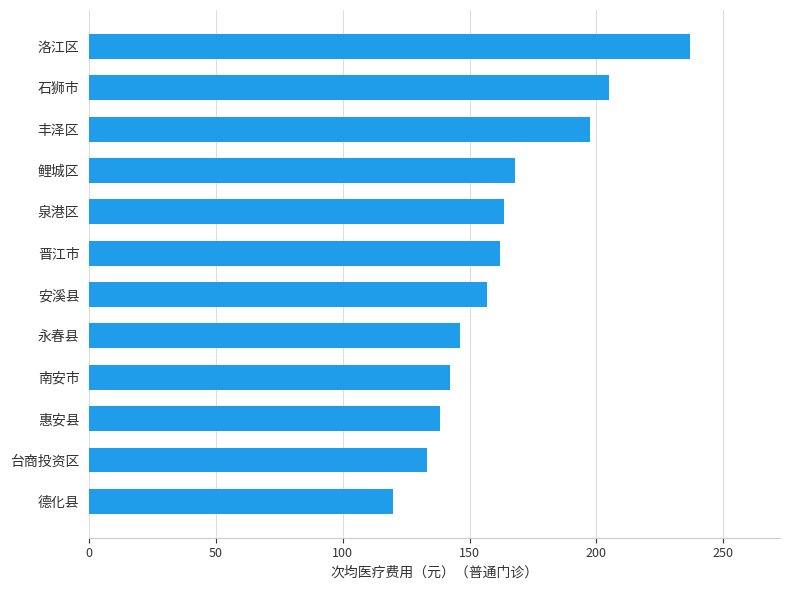

What value does the data have at 石狮市?

205.2